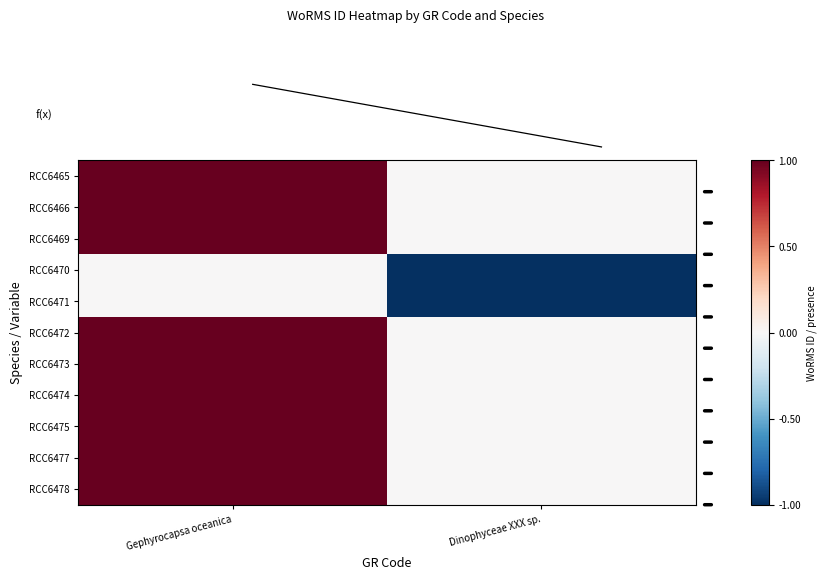

The value of RCC6471 at Dinophyceae XXX sp. is -2. True or false?

False